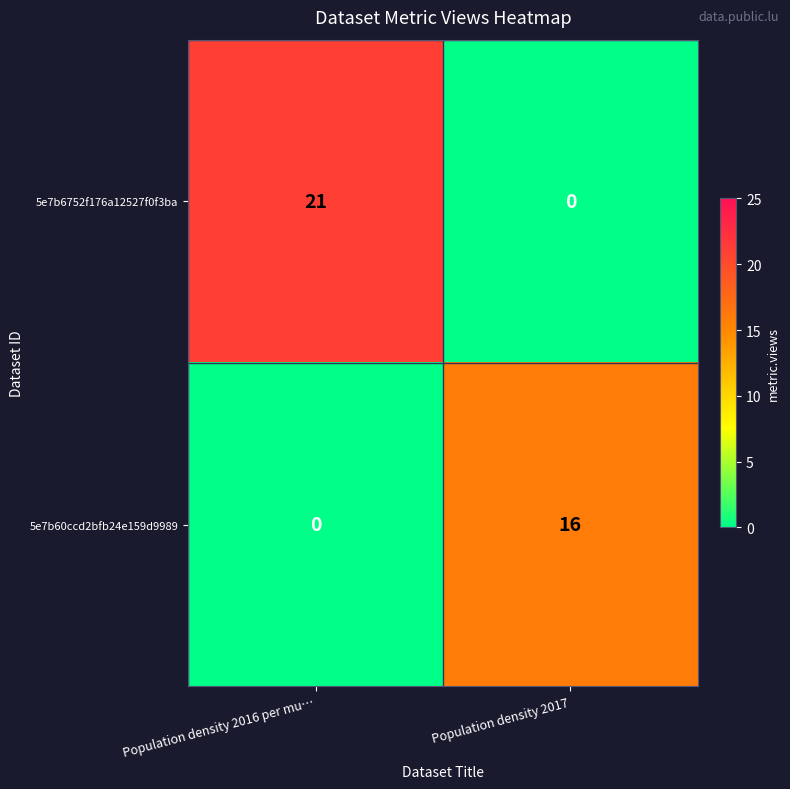

What is the highest value of the 5e7b6752f176a12527f0f3ba series?

21